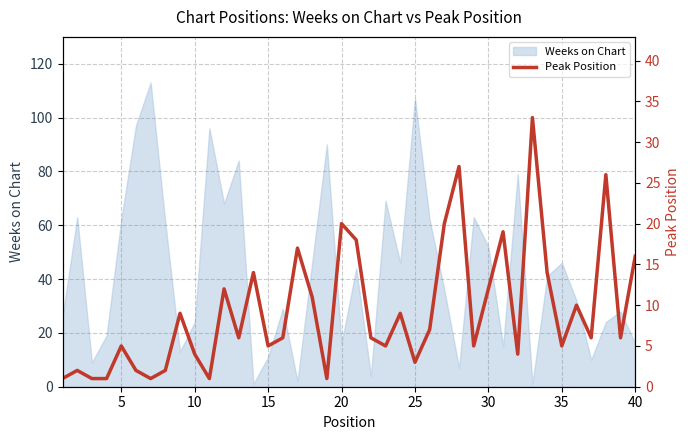

True or false: Weeks on Chart has a value of 46 at 35.

True